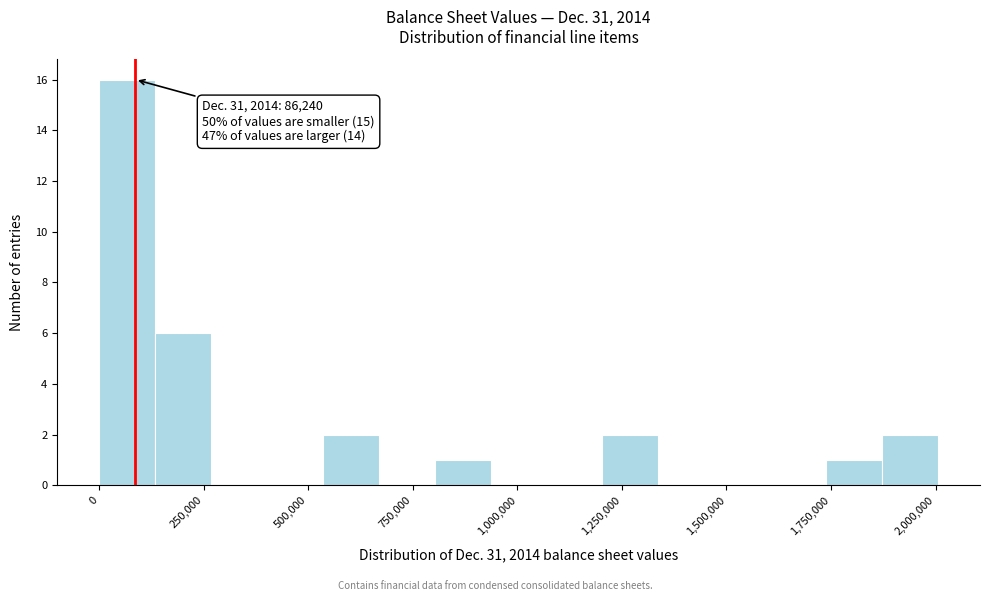

Around what value on the x-axis is the tallest bar? Give the approximate position of its centre, as read against the axis.

50000